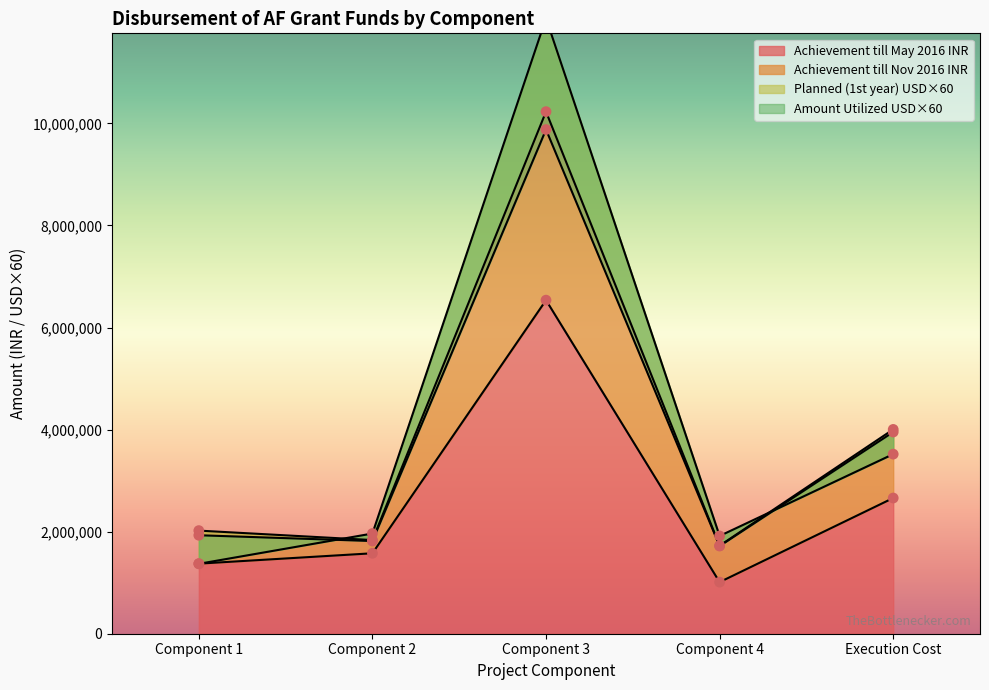

At which category is the sum across all series the highest?

Component 3